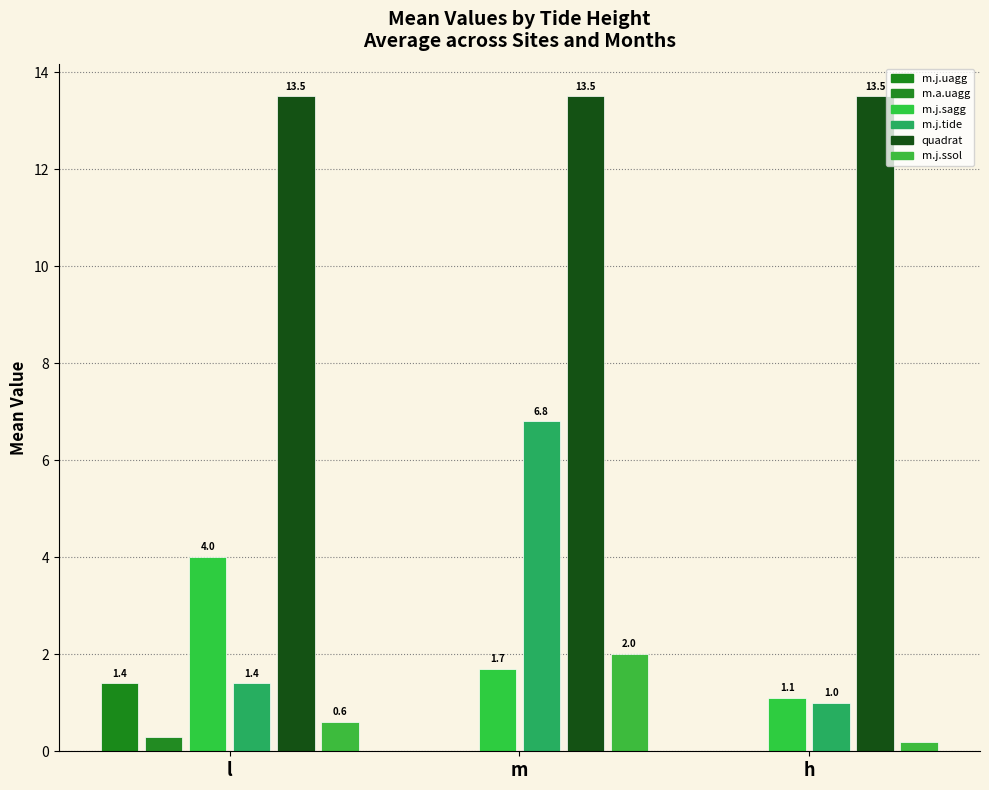

Is it true that m.a.uagg equals 0.3 at l?

True